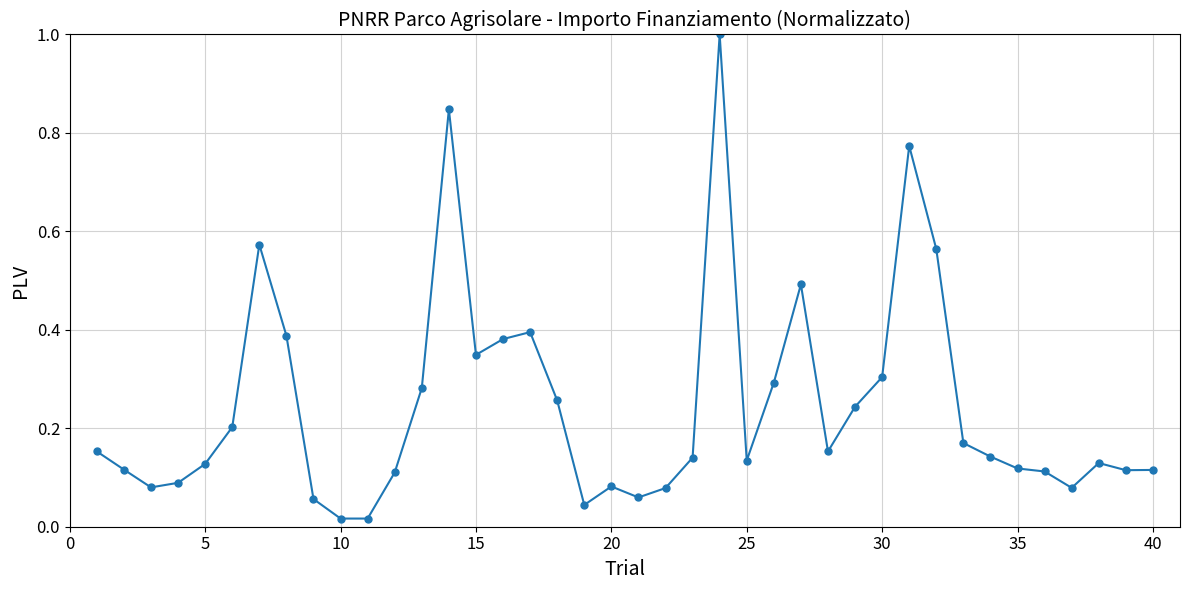

What is the maximum value shown in the chart?

1.0